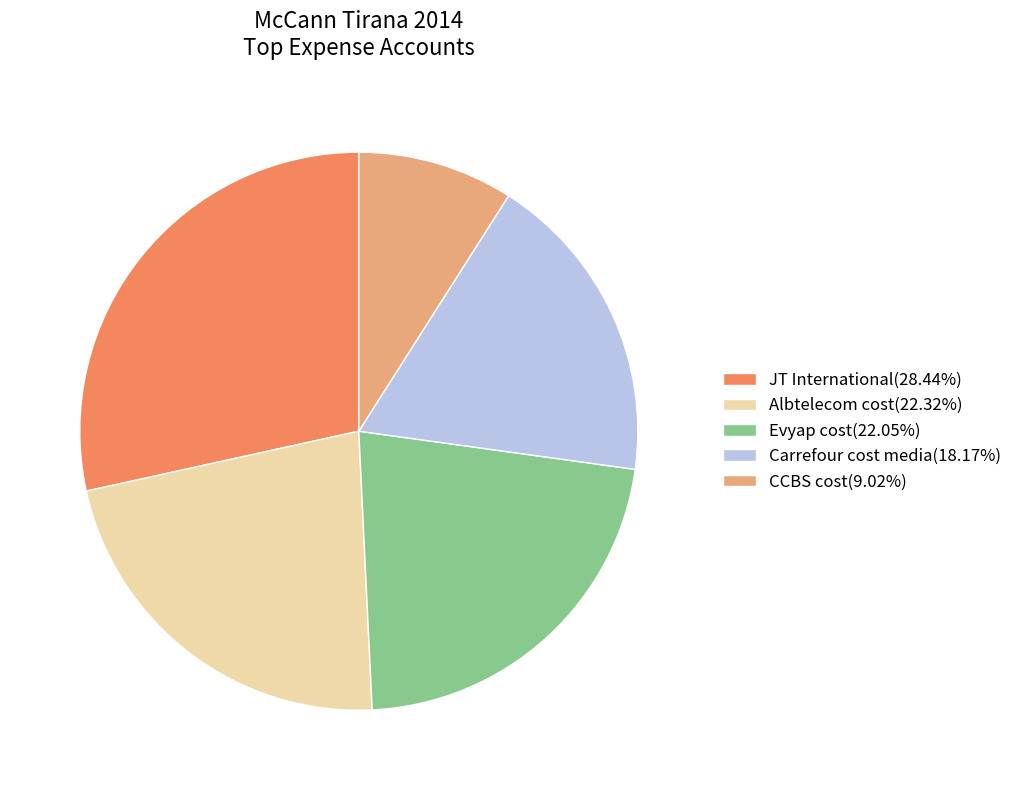

Does JT International(28.44%) account for over 50% of the chart?

No